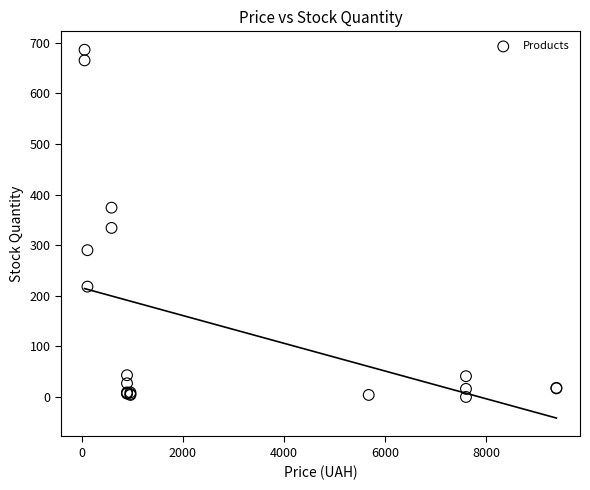

What Y value in the scatter plot is closest to 343?

334